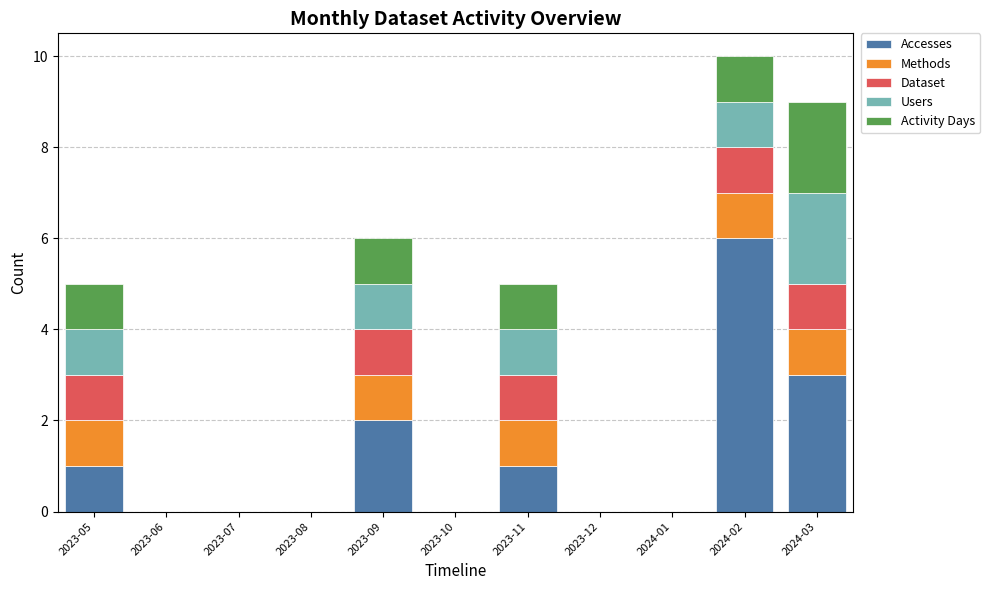

True or false: Accesses has a value of 6 at 2024-02.

True